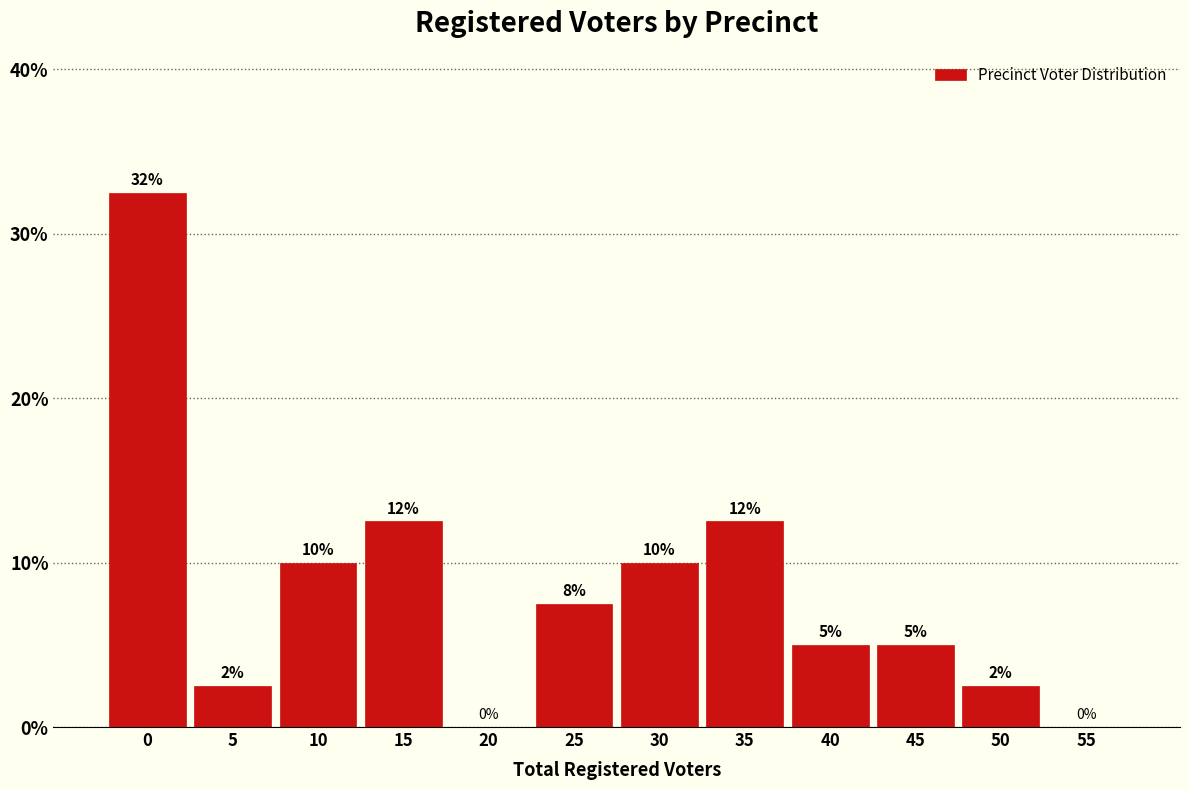

What is the greatest value displayed?

32.5